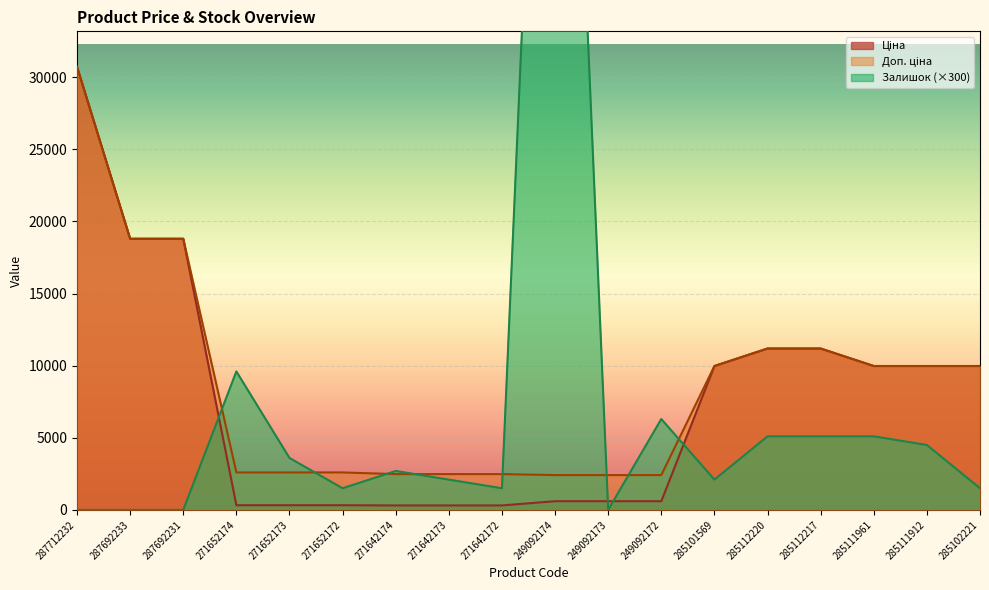

What is the difference between the maximum and minimum values in the Доп. ціна series?

28302.3